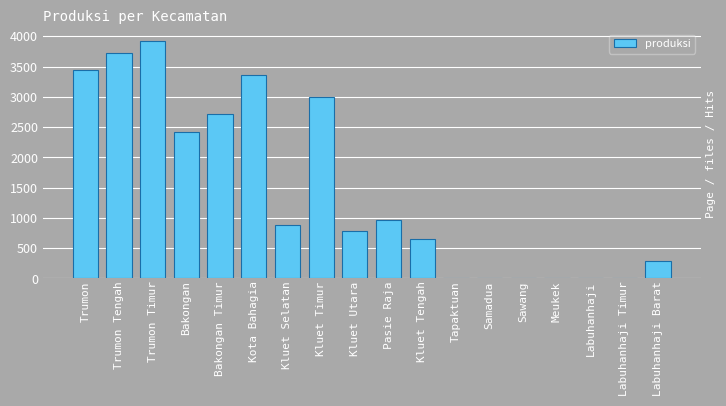

How many distinct data groups are displayed?

1